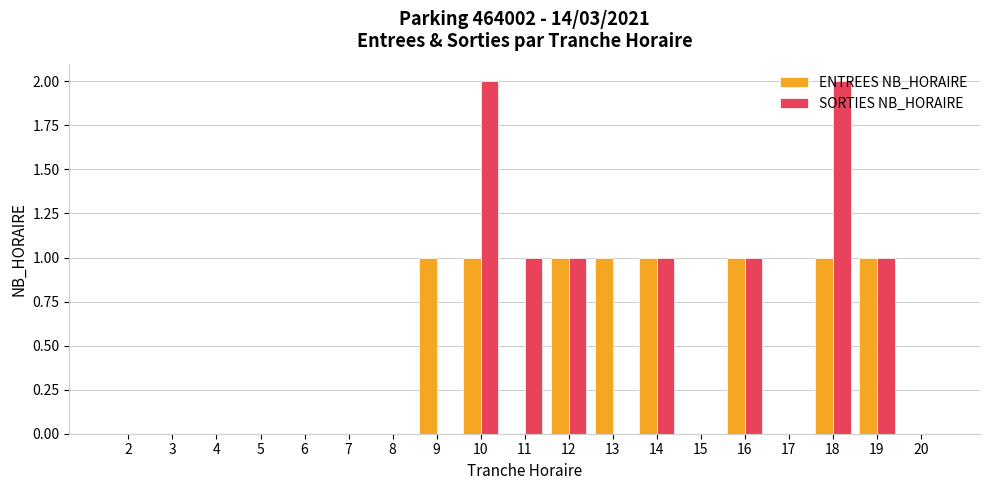

What is the sum of all ENTREES NB_HORAIRE values?

8